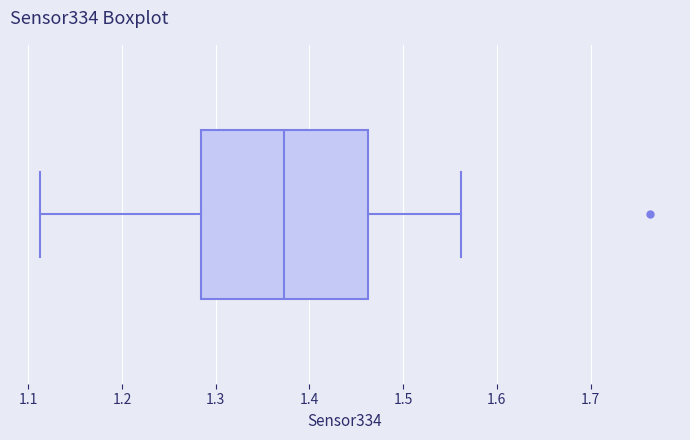

Where does the median line of the box sit on the x-axis? The values are not printed on the chart, so give them approximately, as read against the axis.

1.37